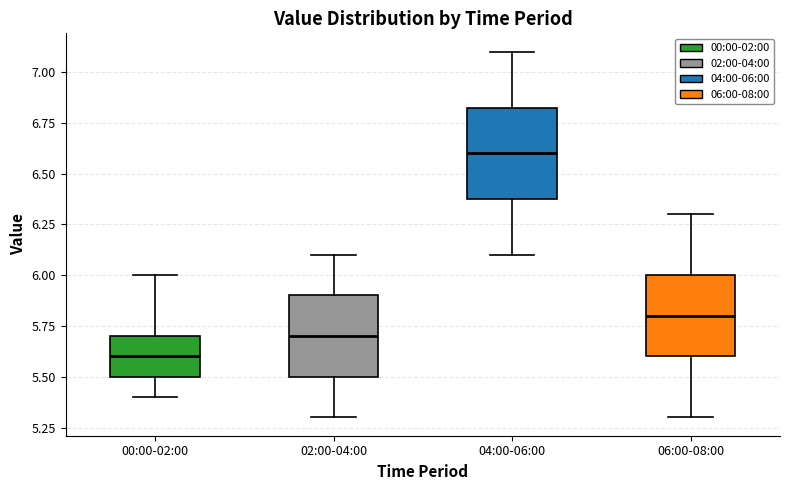

Reading left to right, transcribe this box plot: for each box, give where its median line is, the range the box spans, and where its two whiskers end, as read against the y-axis. The values are not printed on the chart, so give them approximately, as read against the axis.

00:00-02:00: median 5.60, box 5.50 to 5.70, whiskers 5.40 to 6.00
02:00-04:00: median 5.70, box 5.50 to 5.90, whiskers 5.30 to 6.10
04:00-06:00: median 6.60, box 6.40 to 6.85, whiskers 6.10 to 7.10
06:00-08:00: median 5.80, box 5.60 to 6.00, whiskers 5.30 to 6.30